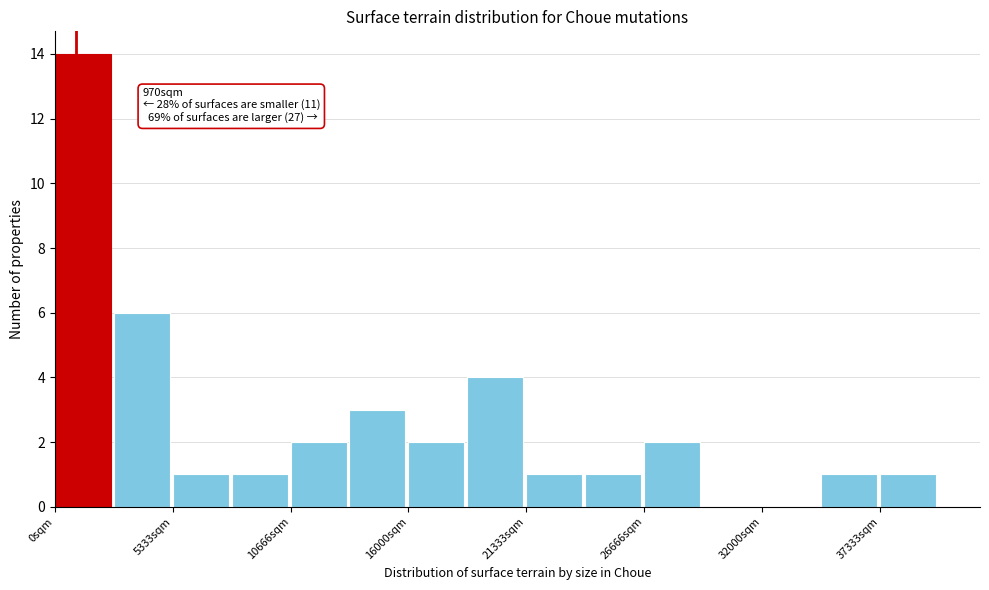

Read against the x-axis, roughly where is the centre of the tallest bar?

1000